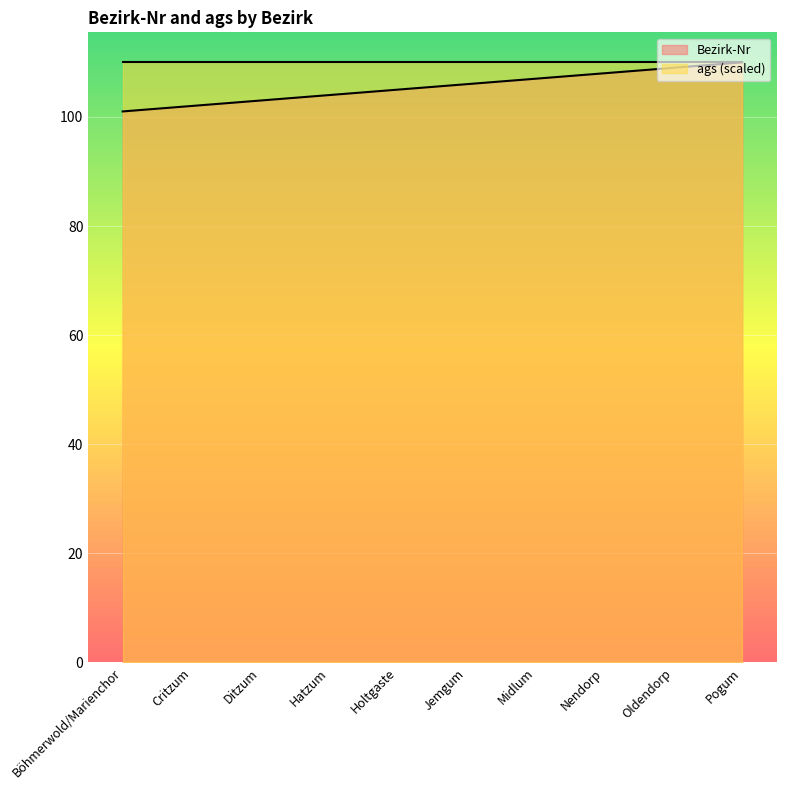

Between Hatzum and Critzum, which is larger?

Hatzum